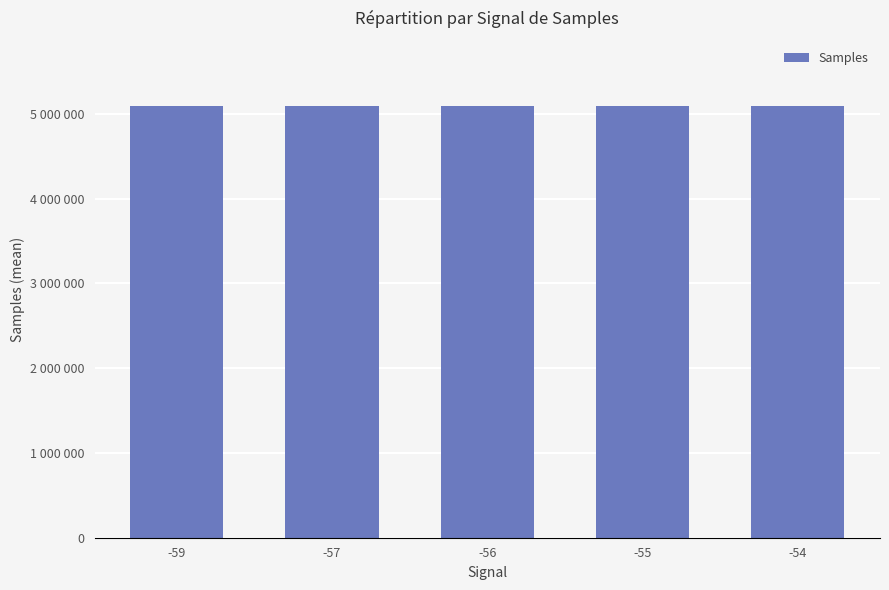

Does the chart contain any negative values?

No